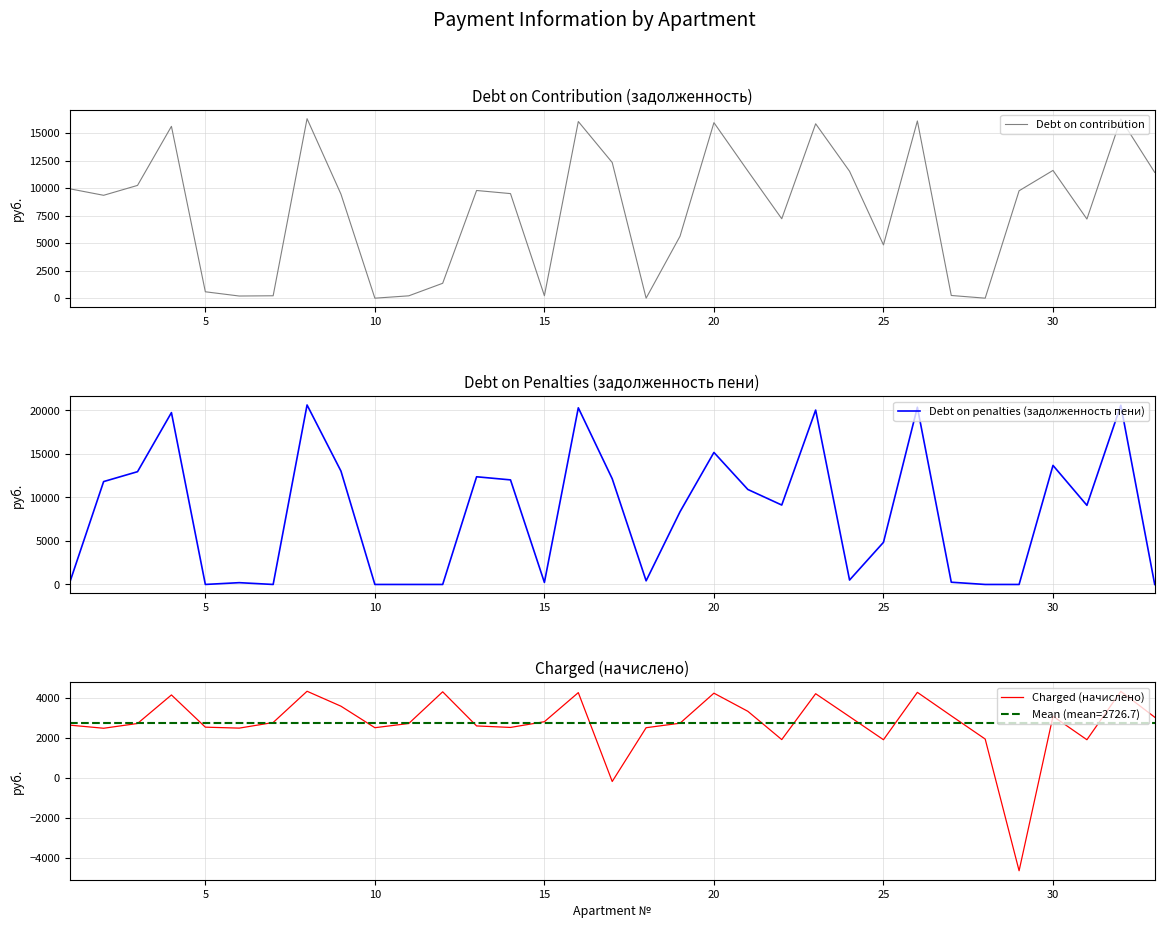

What is the highest value of the Debt on penalties (задолженность пени) series?

20627.4